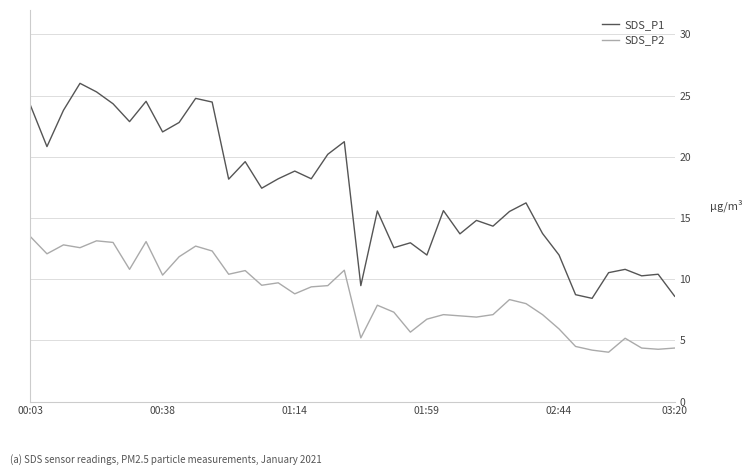

What is the difference between the maximum and minimum values in the SDS_P2 series?

9.4